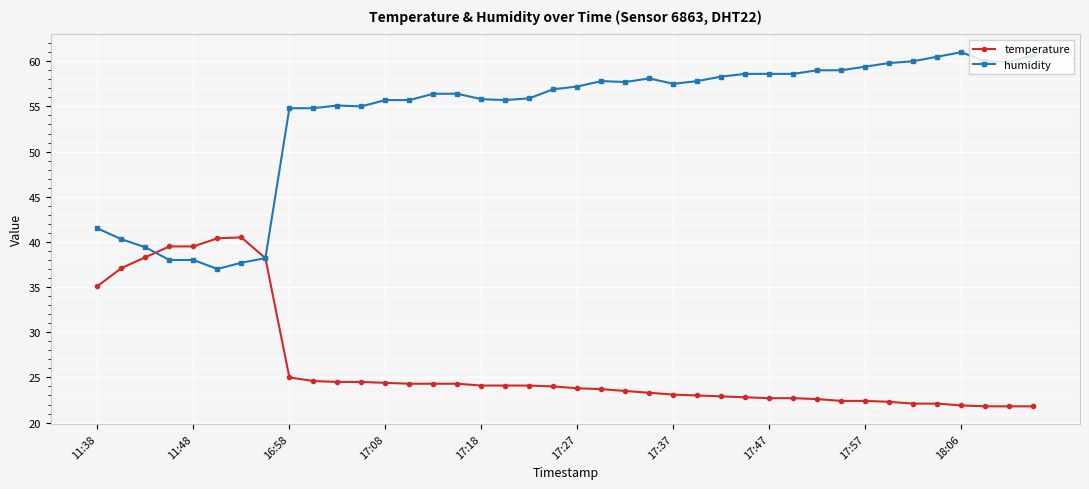

What is the value of the temperature point at the 25th from the left?

23.1